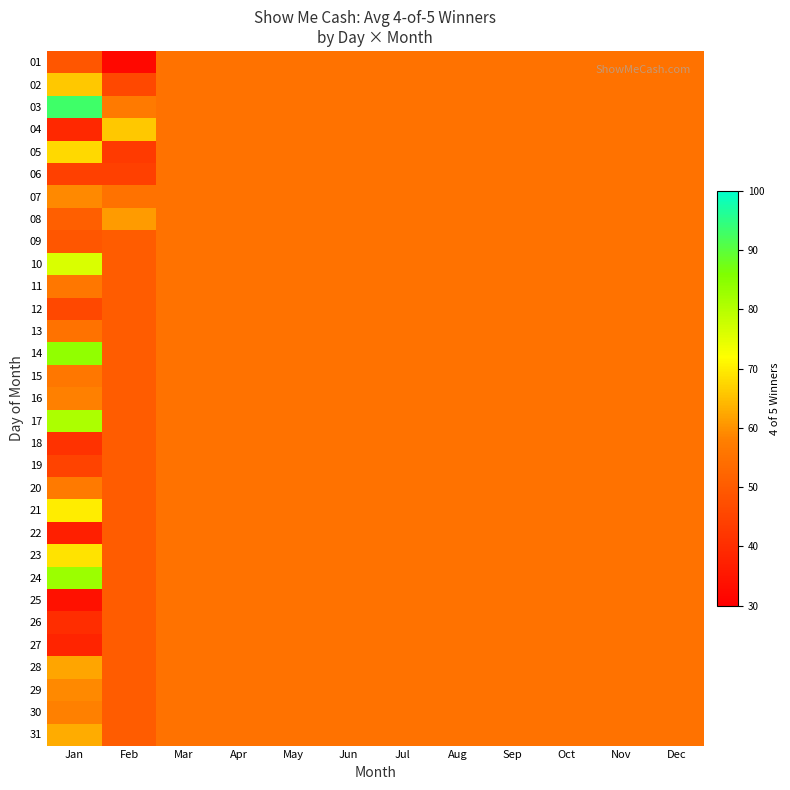

How many distinct data groups are displayed?

31